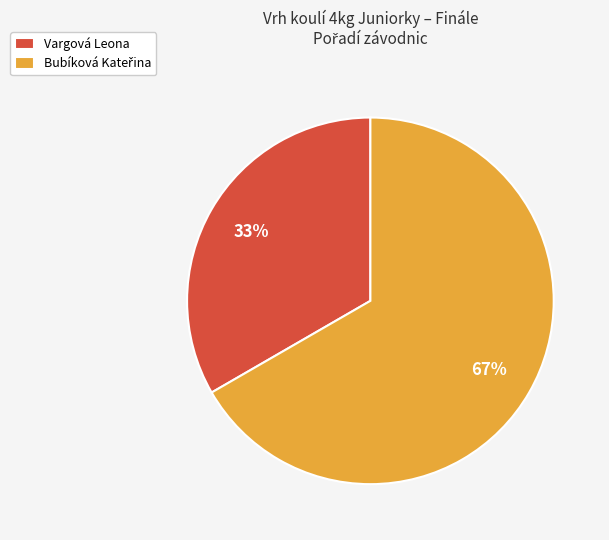

What percentage is the Vargová Leona slice, to the nearest percent?

33%